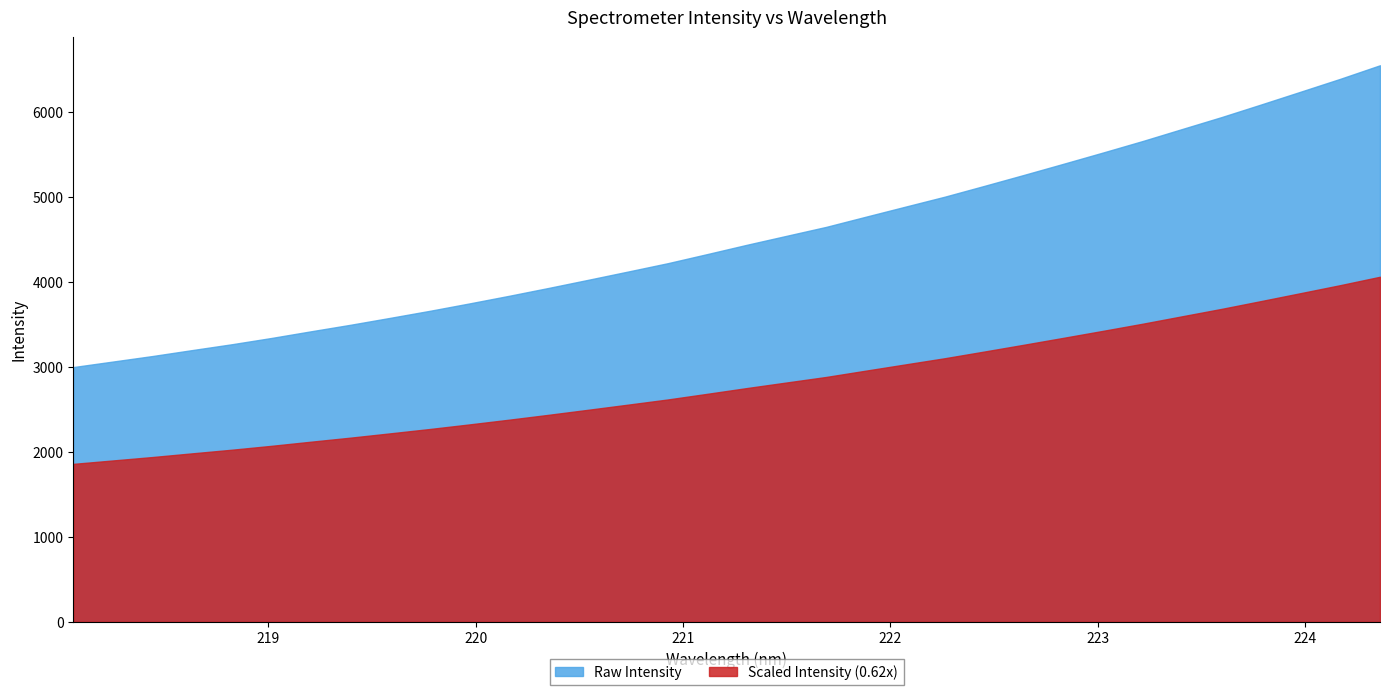

How many distinct data groups are displayed?

2